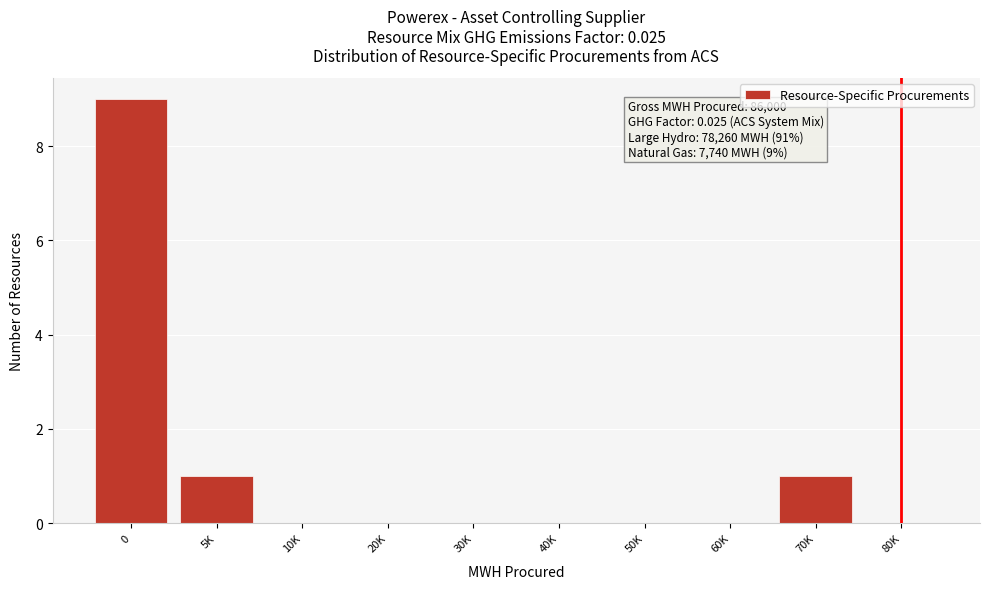

Reading right to left, transcribe all the data shown in this chart.

80K=0	70K=1	60K=0	50K=0	40K=0	30K=0	20K=0	10K=0	5K=1	0=9